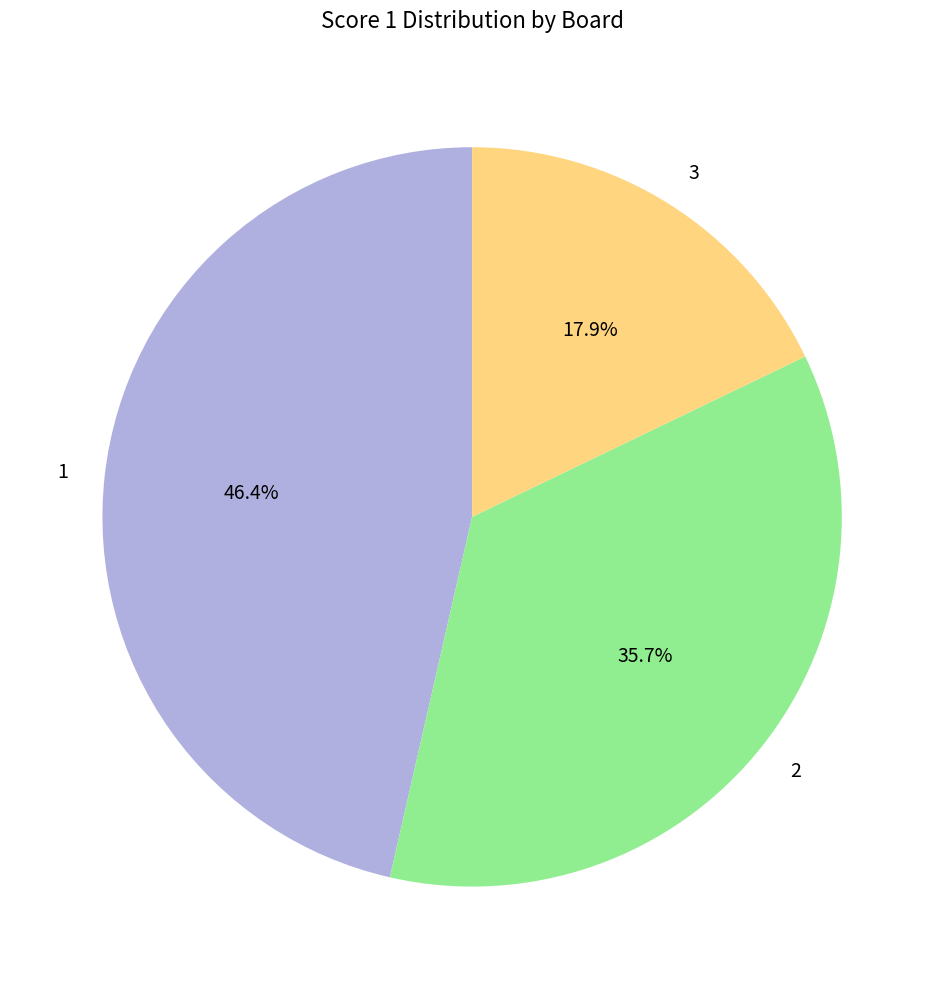

How many slices are in this pie chart?

3